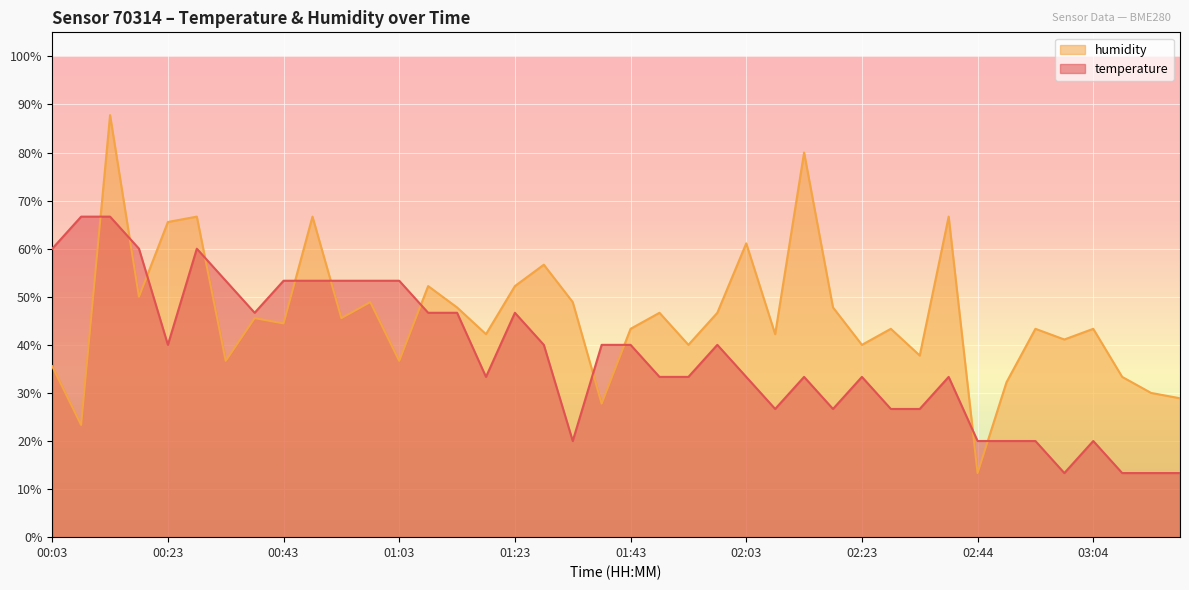

Which has a higher value, 02:18 or 01:33?

02:18